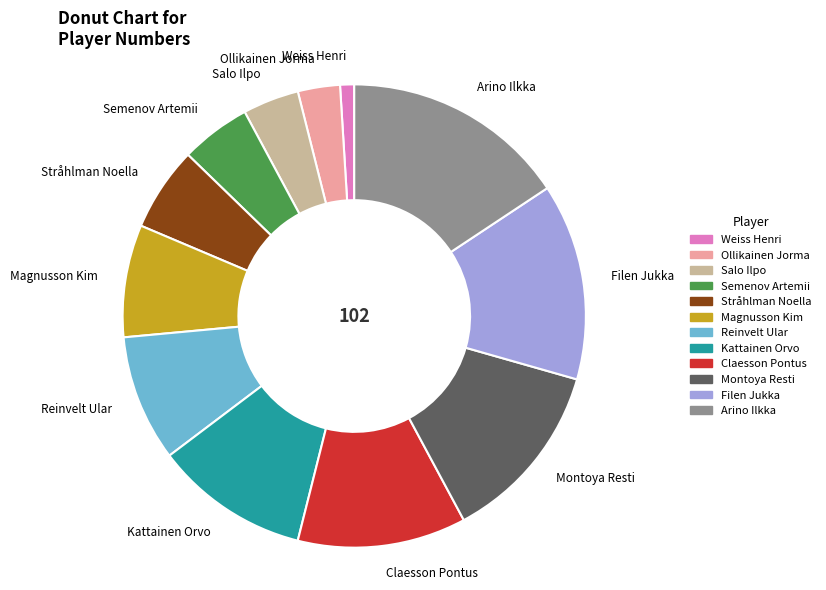

Does Reinvelt Ular account for over 50% of the chart?

No